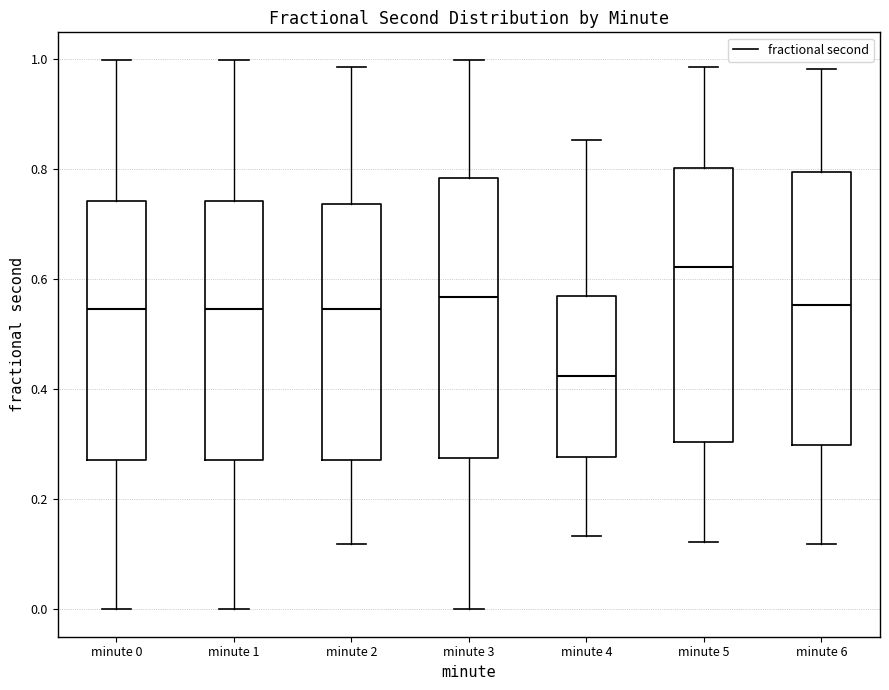

Reading left to right, transcribe this box plot: for each box, give where its median line is, the range the box spans, and where its two whiskers end, as read against the y-axis. The values are not printed on the chart, so give them approximately, as read against the axis.

minute 0: median 0.54, box 0.28 to 0.74, whiskers 0.00 to 1.00
minute 1: median 0.54, box 0.28 to 0.74, whiskers 0.00 to 1.00
minute 2: median 0.54, box 0.28 to 0.74, whiskers 0.12 to 0.98
minute 3: median 0.56, box 0.28 to 0.78, whiskers 0.00 to 1.00
minute 4: median 0.42, box 0.28 to 0.56, whiskers 0.14 to 0.86
minute 5: median 0.62, box 0.30 to 0.80, whiskers 0.12 to 0.98
minute 6: median 0.56, box 0.30 to 0.80, whiskers 0.12 to 0.98